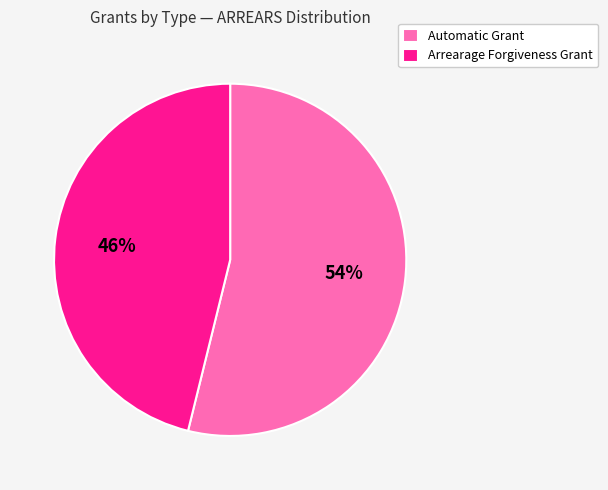

Is Automatic Grant the majority of the pie?

Yes